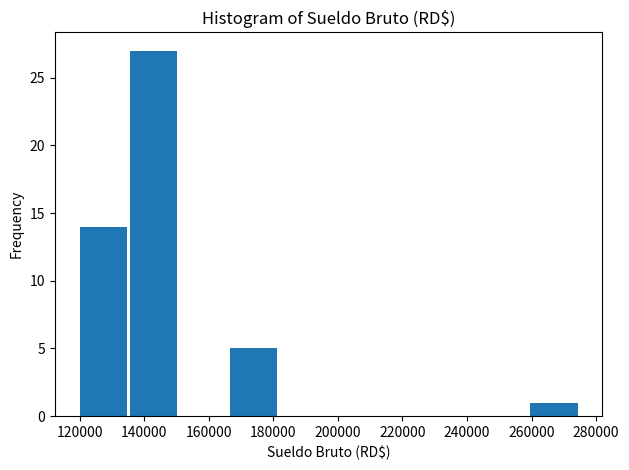

Reading left to right, list every bar in this chart as the range it spans on the x-axis followed by its height. Neither the bar edges nor the heights are printed on the chart, so give them approximately, as read against the axes.

120000 to 135500: 14
135500 to 151000: 27
151000 to 166500: 0
166500 to 182000: 5
182000 to 197500: 0
197500 to 213000: 0
213000 to 228500: 0
228500 to 244000: 0
244000 to 259500: 0
259500 to 275000: 1